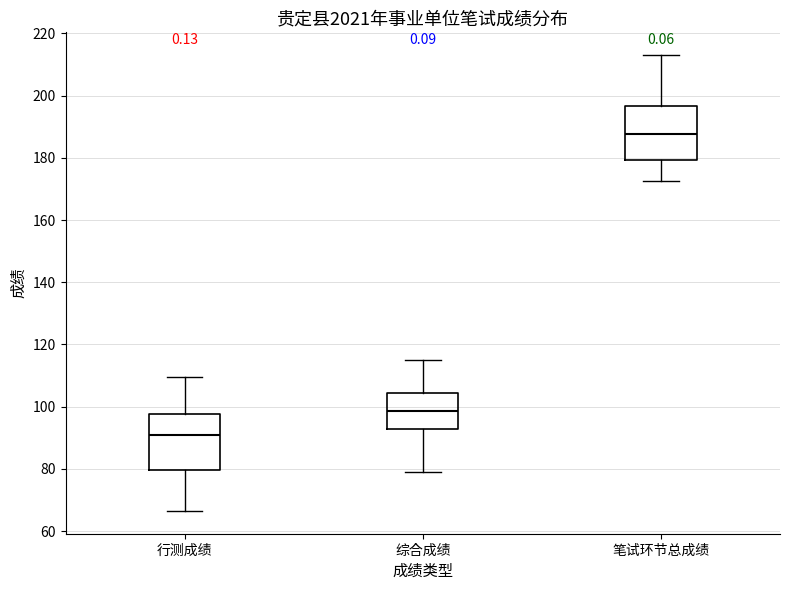

Reading left to right, transcribe this box plot: for each box, give where its median line is, the range the box spans, and where its two whiskers end, as read against the y-axis. The values are not printed on the chart, so give them approximately, as read against the axis.

行测成绩: median 92, box 80 to 98, whiskers 66 to 110
综合成绩: median 98, box 92 to 104, whiskers 80 to 116
笔试环节总成绩: median 188, box 180 to 196, whiskers 172 to 214